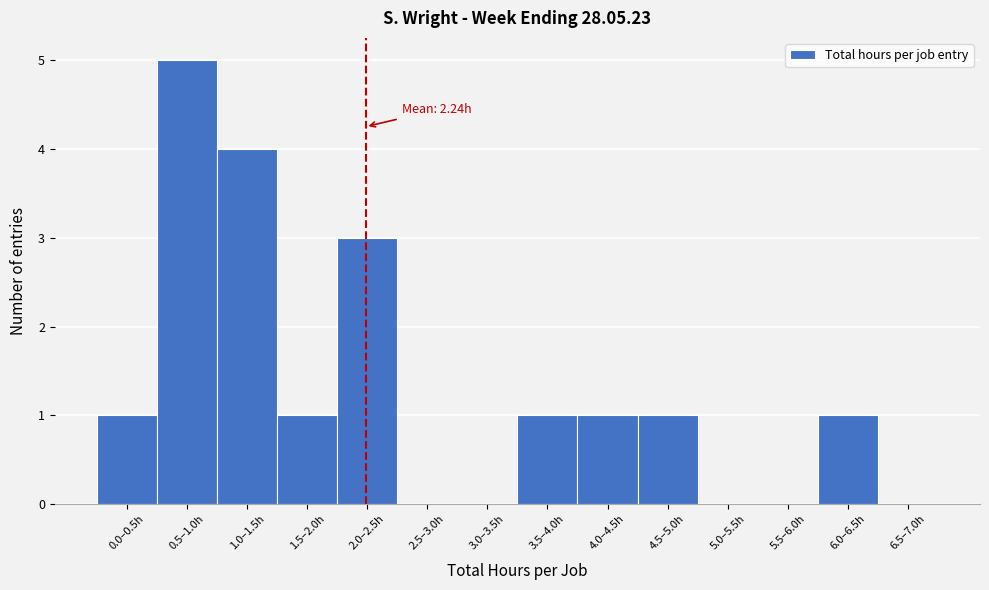

Reading right to left, transcribe all the data shown in this chart.

6.5–7.0h=0	6.0–6.5h=1	5.5–6.0h=0	5.0–5.5h=0	4.5–5.0h=1	4.0–4.5h=1	3.5–4.0h=1	3.0–3.5h=0	2.5–3.0h=0	2.0–2.5h=3	1.5–2.0h=1	1.0–1.5h=4	0.5–1.0h=5	0.0–0.5h=1